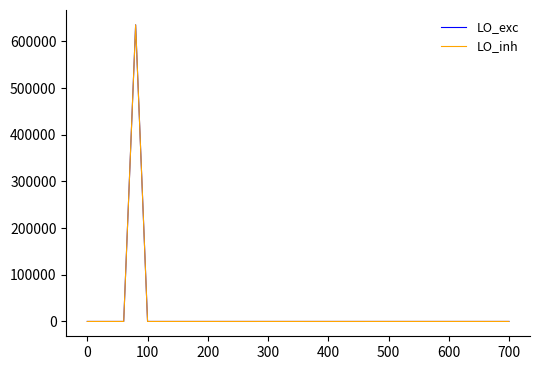

What is the maximum value shown in the chart?

635707.4